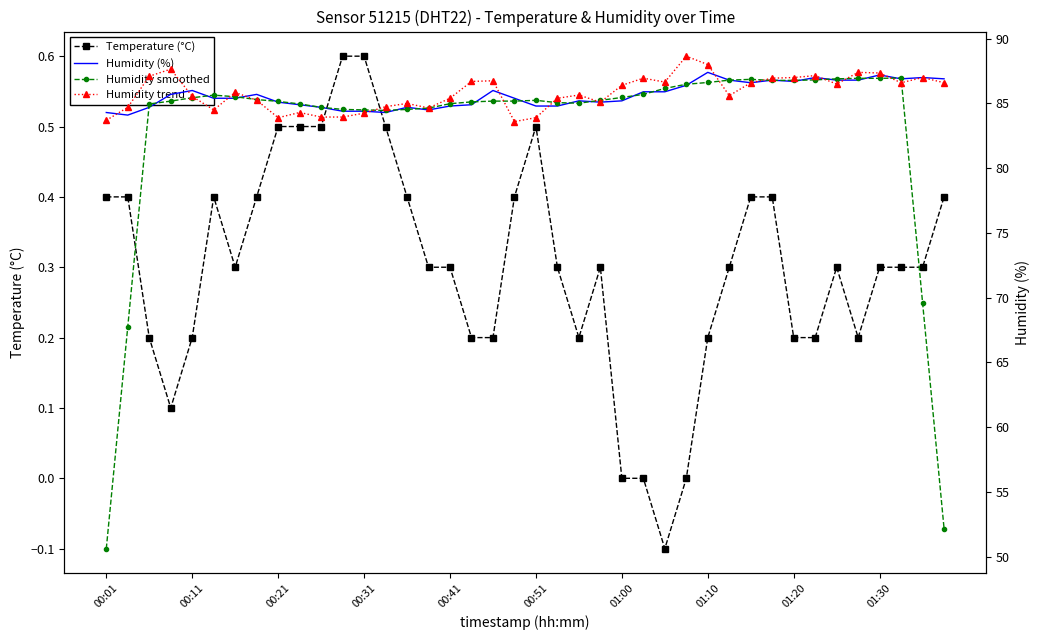

True or false: Temperature (°C) has more than 0 interior local peaks.

True